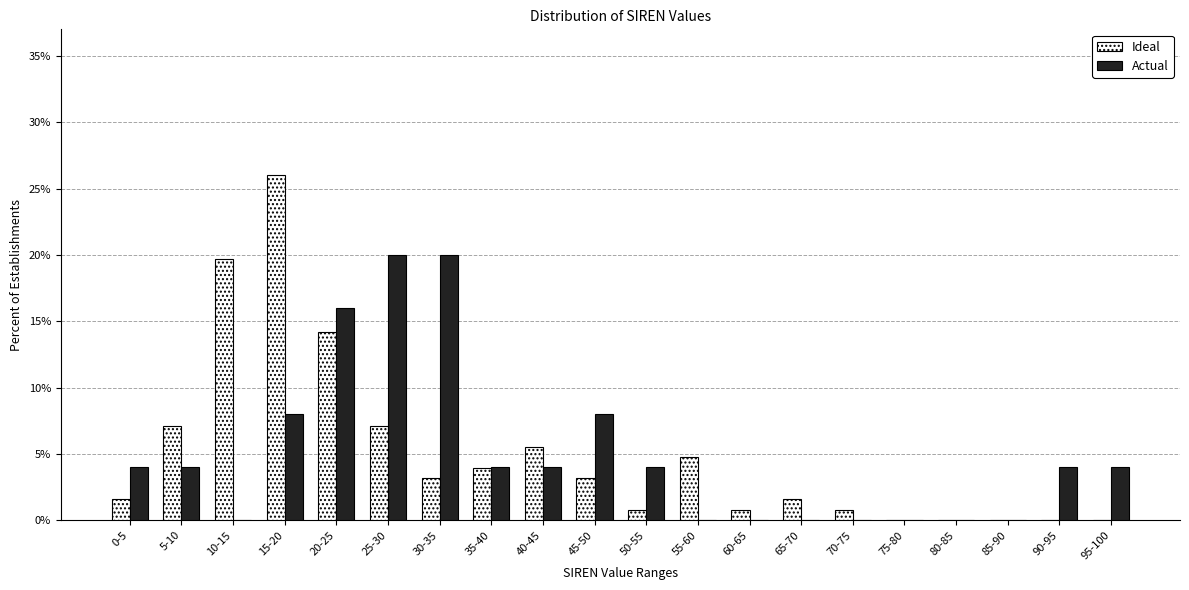

What is the sum of the Actual values at 30-35 and 25-30?

40.0